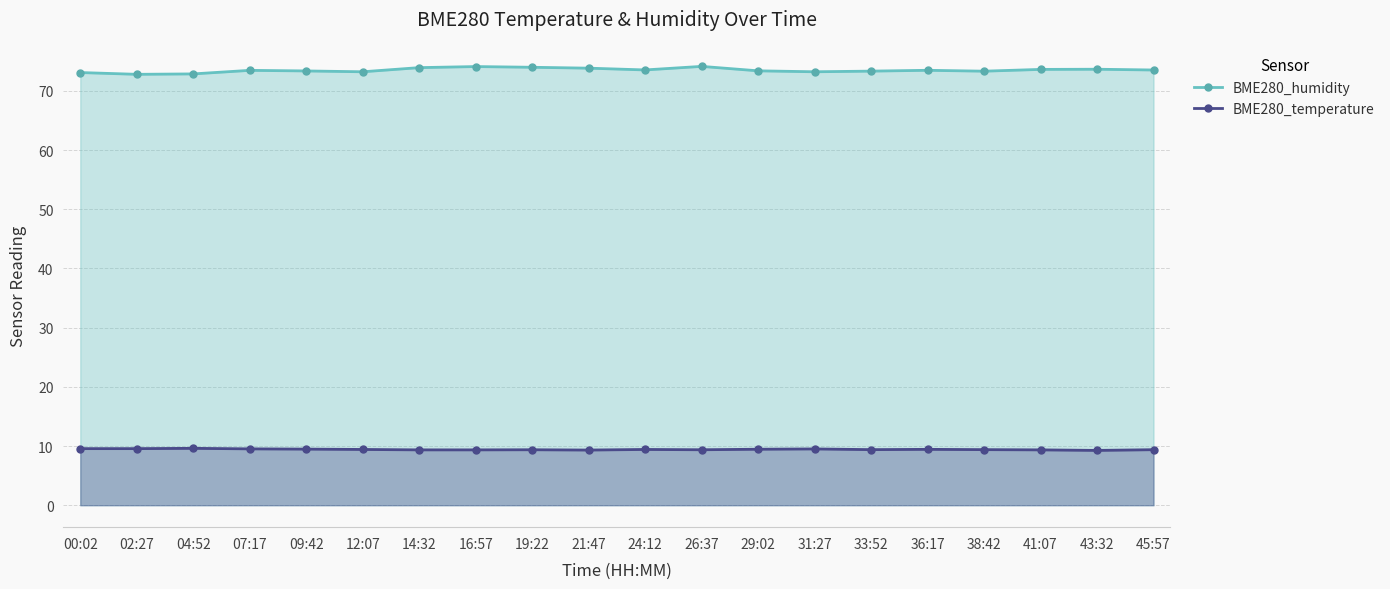

Where is the first local minimum for BME280_humidity?

02:27